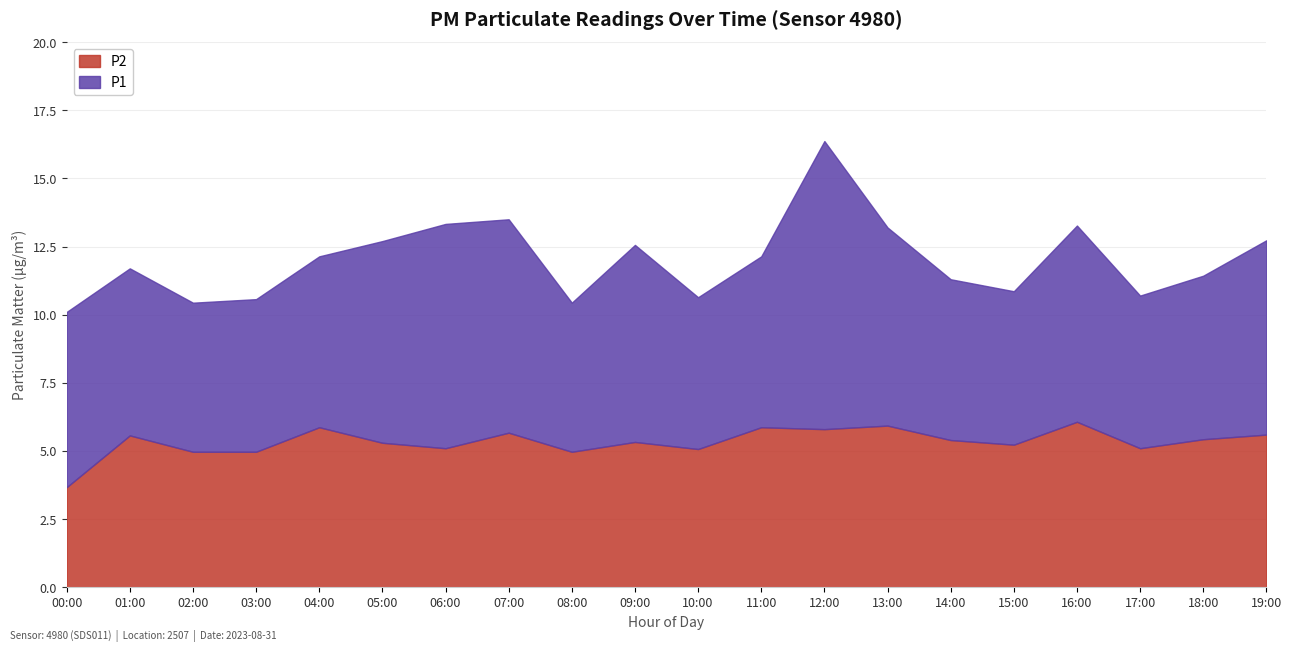

At which category does the data reach its first local valley?

06:00